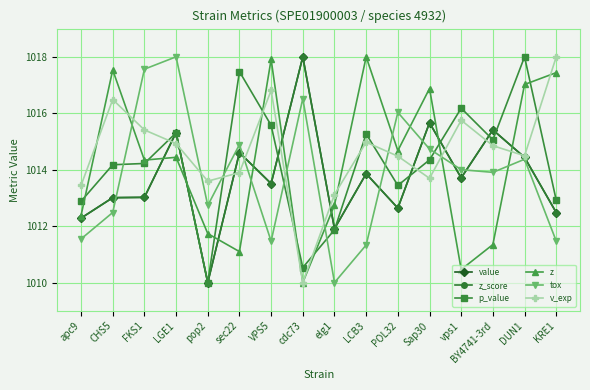

Is this an area chart (filled region under the line)?

No